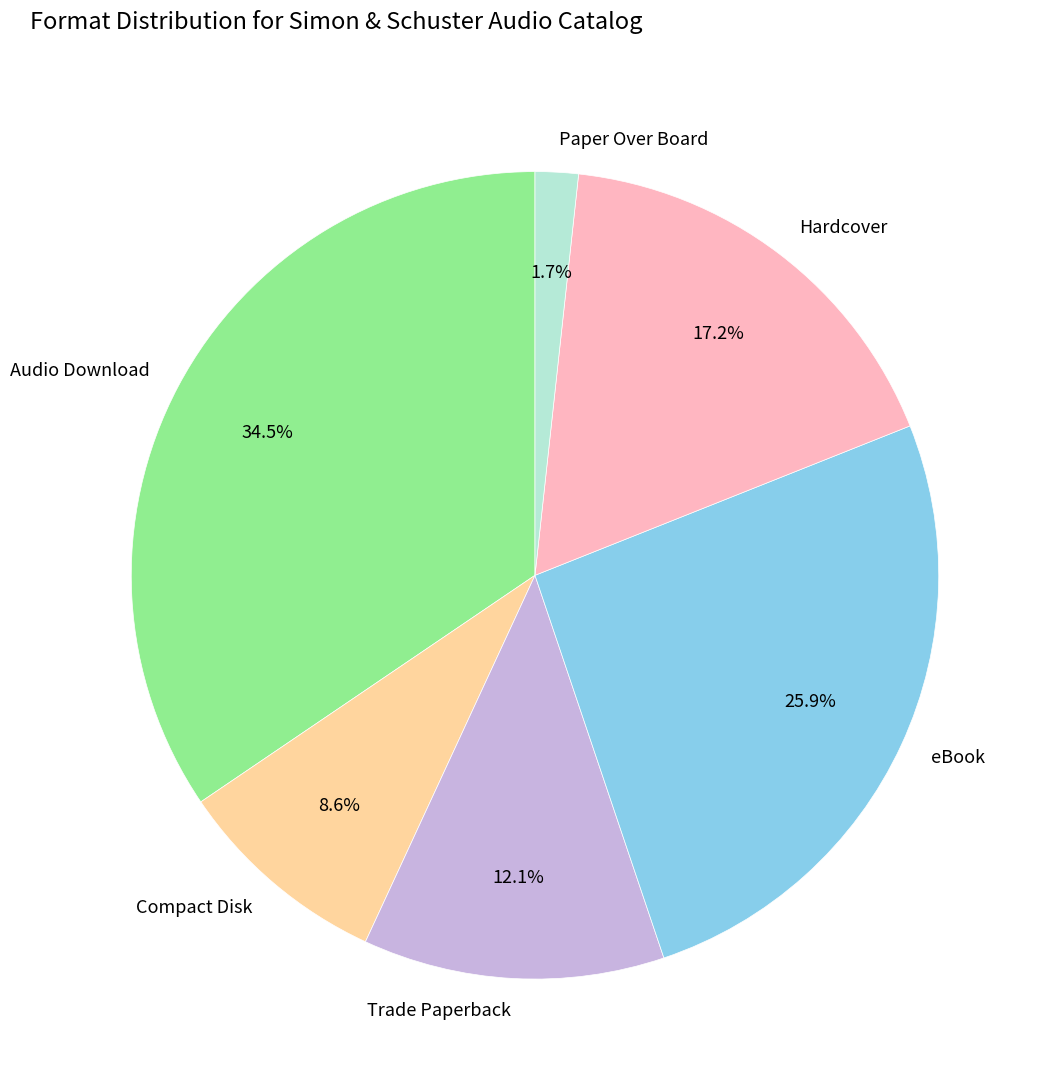

How many slices are in this pie chart?

6